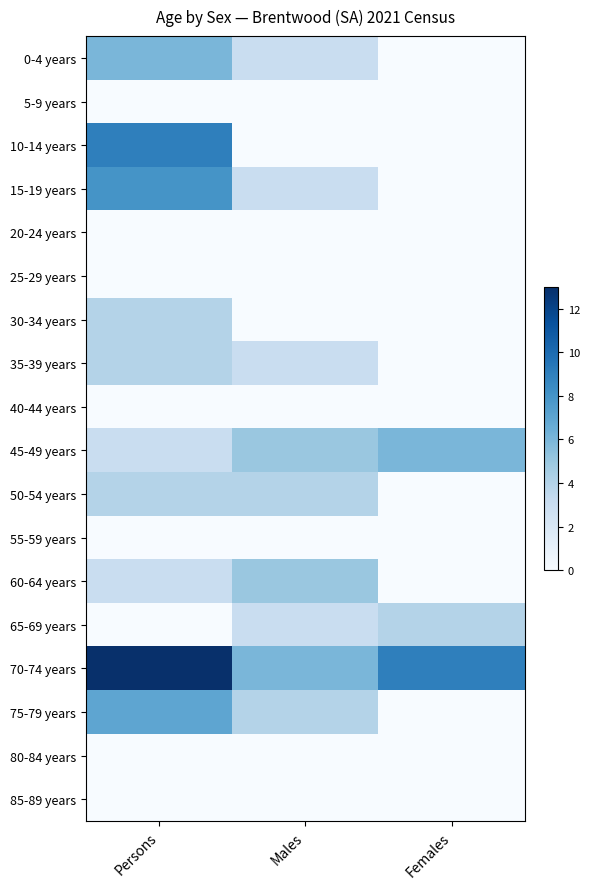

Which series has the largest total across all categories?

70-74 years